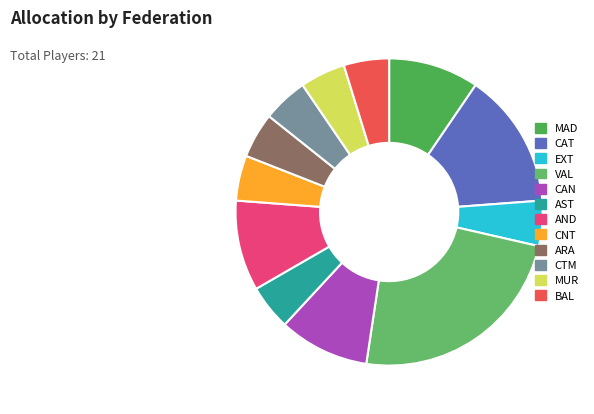

To the nearest percent, what is the average slice percentage?

8%